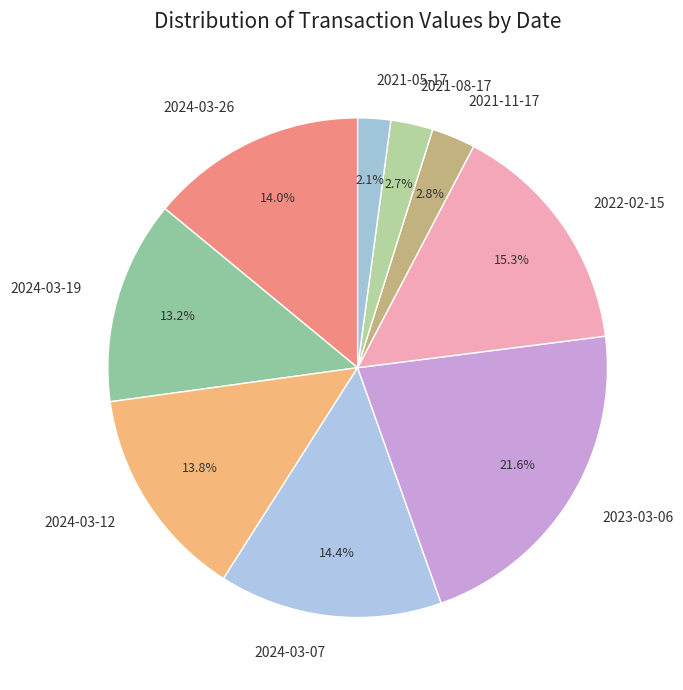

Count the number of slices in the pie.

9